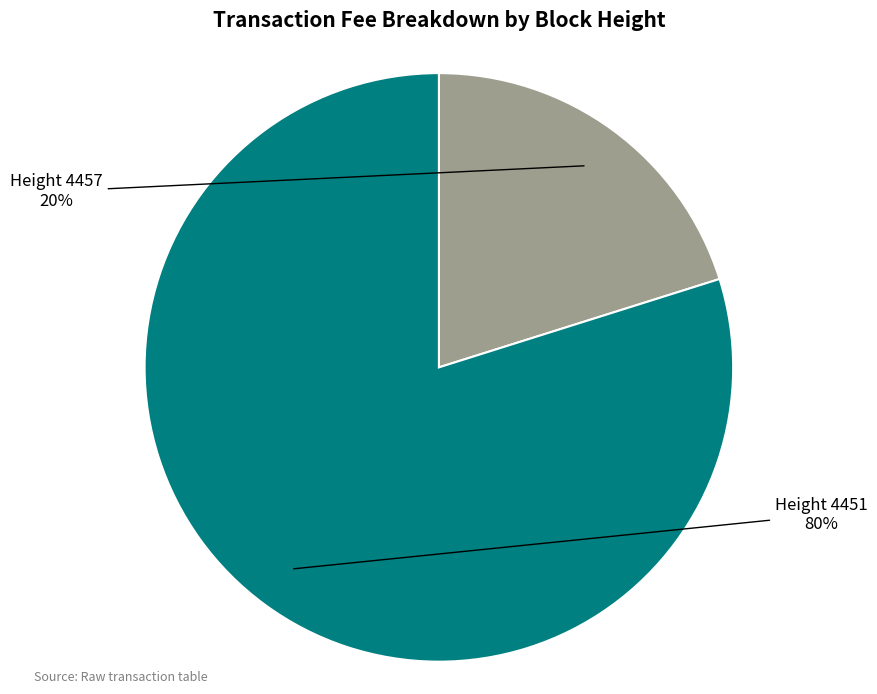

To the nearest percent, what portion does Height 4457 represent?

20%